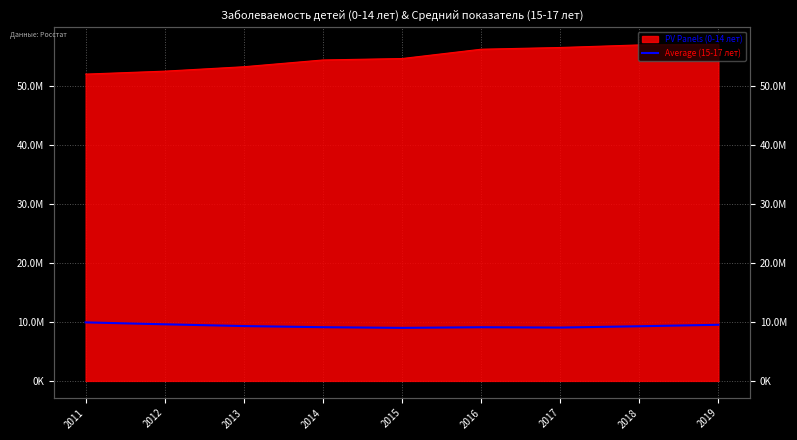

Where is the first local minimum?

2015